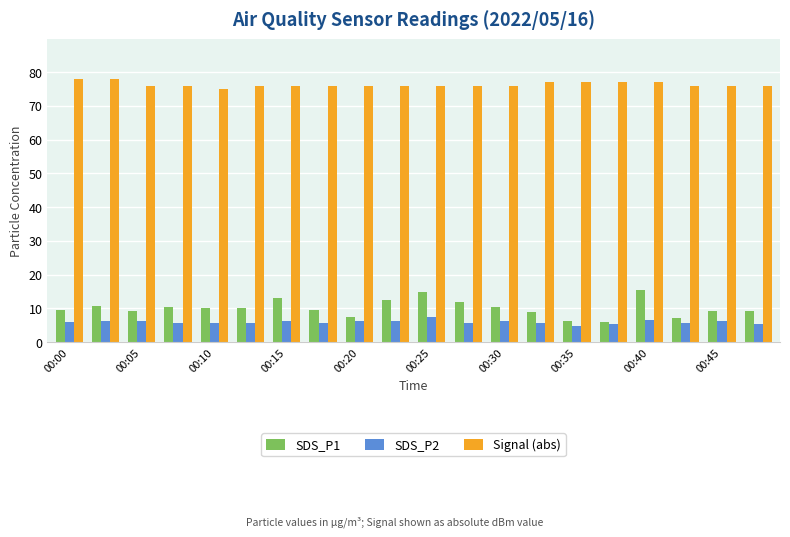

What is the minimum value for SDS_P2?

4.8